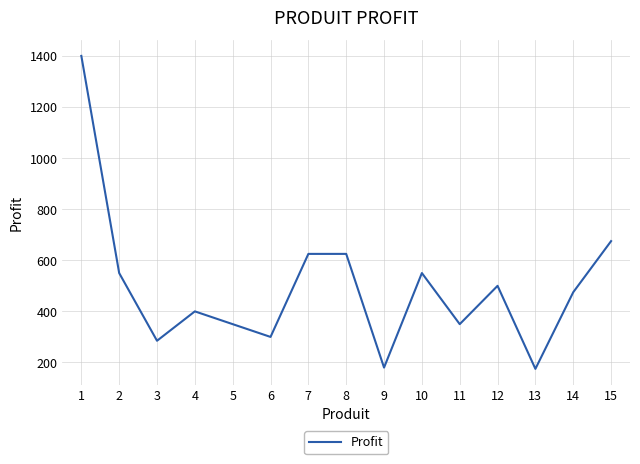

Approximately how many times larger is the value at 6 compared to 1?

0.2